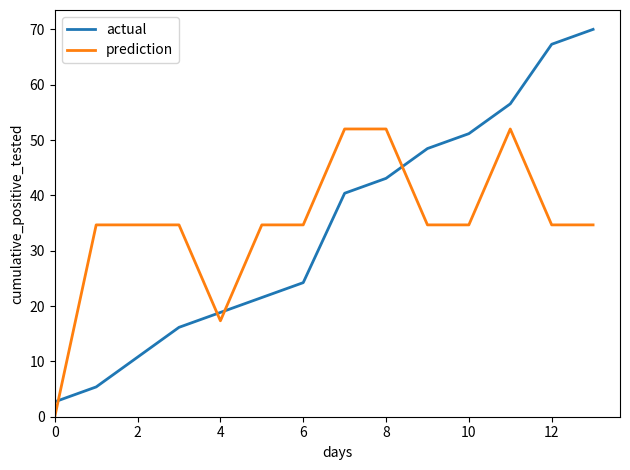

List the series in order of their peak value, lowest first.

prediction, actual